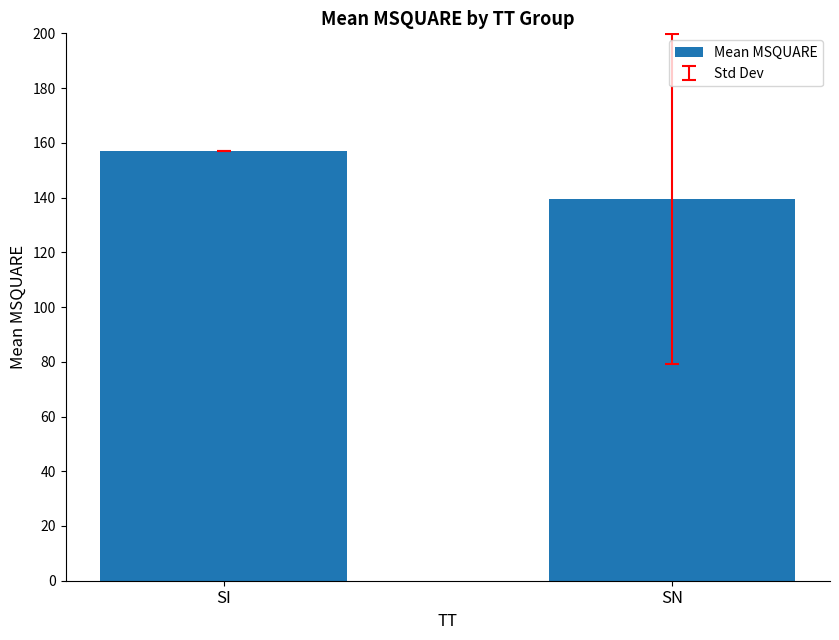

Count the number of data series in this chart.

1